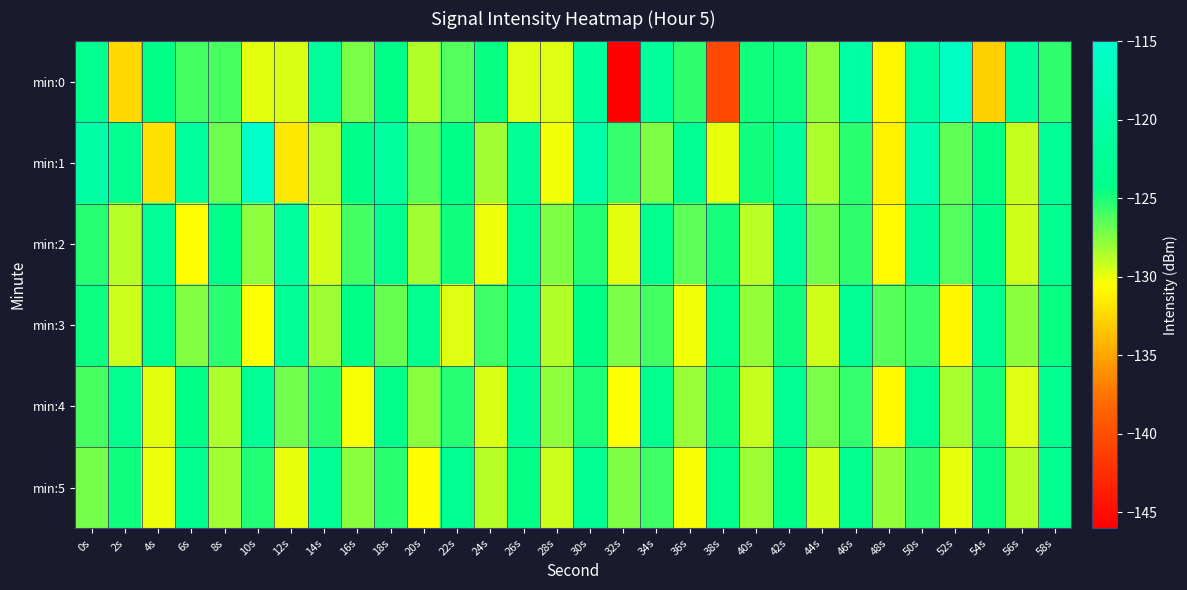

Reading left to right, what are all the values shown in this chart?

min:0: 0s=-123.4	2s=-132.3	4s=-124.3	6s=-125.9	8s=-126.1	10s=-129.8	12s=-129.6	14s=-121.8	16s=-127.3	18s=-124.3	20s=-128.6	22s=-126.3	24s=-124.5	26s=-129.7	28s=-129.7	30s=-121.4	32s=-146.1	34s=-121.9	36s=-125.5	38s=-140.4	40s=-124.7	42s=-124.6	44s=-127.8	46s=-120.0	48s=-130.9	50s=-120.9	52s=-116.0	54s=-132.9	56s=-121.8	58s=-125.5
min:1: 0s=-120.2	2s=-123.6	4s=-132.0	6s=-121.3	8s=-127.0	10s=-115.5	12s=-131.7	14s=-128.8	16s=-124.0	18s=-121.4	20s=-126.5	22s=-124.1	24s=-128.3	26s=-122.7	28s=-130.2	30s=-119.8	32s=-125.6	34s=-127.4	36s=-123.1	38s=-129.9	40s=-124.8	42s=-121.6	44s=-128.5	46s=-125.3	48s=-131.2	50s=-118.9	52s=-126.7	54s=-124.4	56s=-129.1	58s=-122.3
min:2: 0s=-125.2	2s=-128.7	4s=-122.4	6s=-130.6	8s=-124.1	10s=-127.8	12s=-121.3	14s=-129.5	16s=-125.9	18s=-123.6	20s=-128.2	22s=-124.7	24s=-130.1	26s=-122.8	28s=-127.4	30s=-125.1	32s=-129.8	34s=-123.3	36s=-126.6	38s=-124.9	40s=-128.9	42s=-122.1	44s=-127.0	46s=-125.5	48s=-130.7	50s=-121.8	52s=-126.3	54s=-124.2	56s=-129.4	58s=-123.7
min:3: 0s=-124.6	2s=-129.2	4s=-123.8	6s=-127.5	8s=-125.3	10s=-130.4	12s=-122.7	14s=-128.1	16s=-124.3	18s=-126.8	20s=-123.4	22s=-129.7	24s=-125.8	26s=-122.5	28s=-128.6	30s=-124.1	32s=-127.3	34s=-125.9	36s=-130.2	38s=-123.6	40s=-127.9	42s=-124.8	44s=-129.3	46s=-122.9	48s=-126.4	50s=-125.7	52s=-130.9	54s=-123.1	56s=-127.6	58s=-124.5
min:4: 0s=-126.1	2s=-123.7	4s=-129.8	6s=-124.2	8s=-128.5	10s=-122.6	12s=-127.1	14s=-125.4	16s=-130.3	18s=-123.9	20s=-127.7	22s=-125.2	24s=-129.6	26s=-122.3	28s=-127.8	30s=-125.0	32s=-130.5	34s=-123.4	36s=-128.0	38s=-124.6	40s=-129.1	42s=-122.8	44s=-127.3	46s=-125.6	48s=-130.8	50s=-123.2	52s=-128.4	54s=-124.9	56s=-129.7	58s=-123.5
min:5: 0s=-127.2	2s=-124.8	4s=-130.1	6s=-123.6	8s=-128.3	10s=-125.1	12s=-129.9	14s=-122.4	16s=-127.6	18s=-125.3	20s=-130.6	22s=-123.1	24s=-128.7	26s=-124.4	28s=-129.2	30s=-122.9	32s=-127.4	34s=-125.8	36s=-130.3	38s=-123.7	40s=-128.1	42s=-124.1	44s=-129.5	46s=-123.3	48s=-127.9	50s=-125.5	52s=-130.0	54s=-124.6	56s=-128.8	58s=-123.8